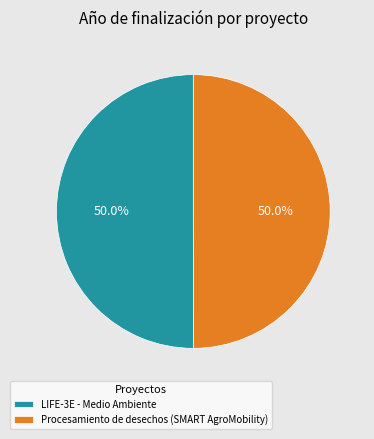

To the nearest percent, what portion does Procesamiento de desechos (SMART AgroMobility) represent?

50%